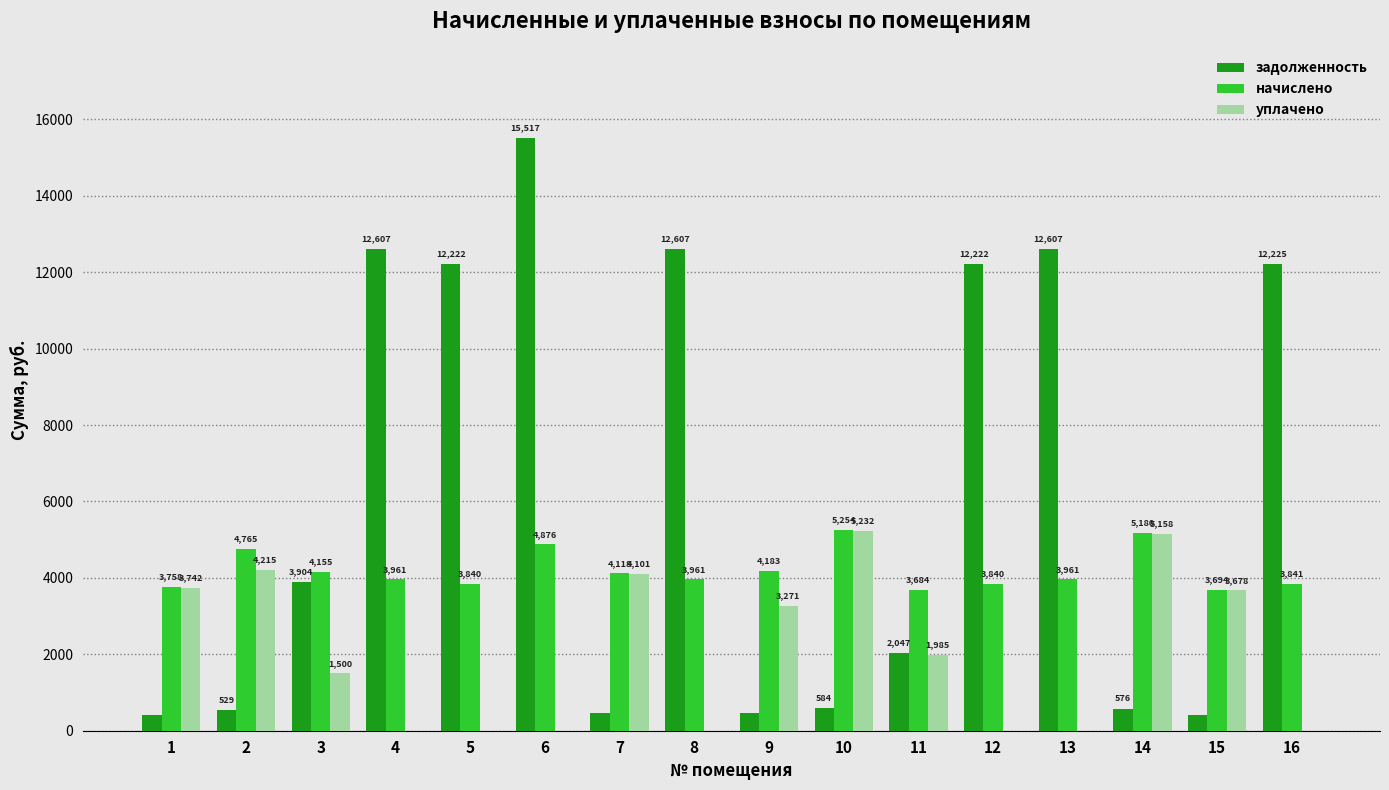

Read the начислено value at 15.

3693.6